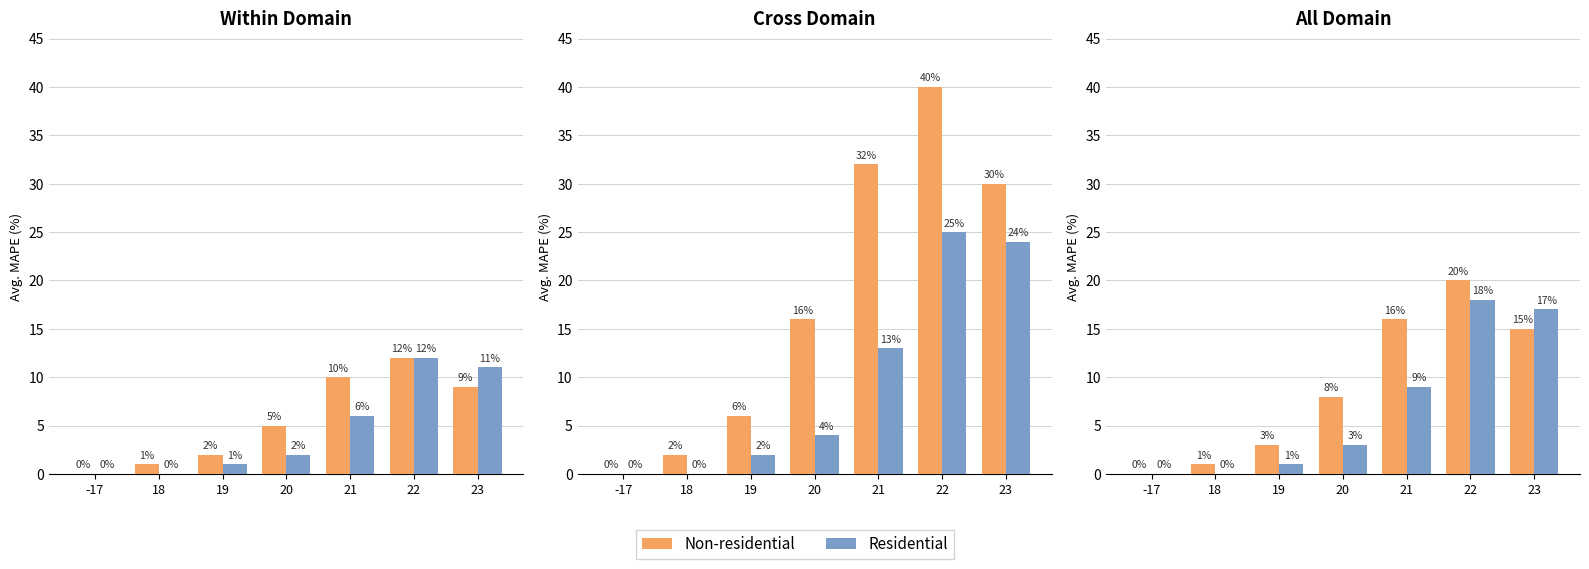

How many values in the Non-residential series are below 8?

3